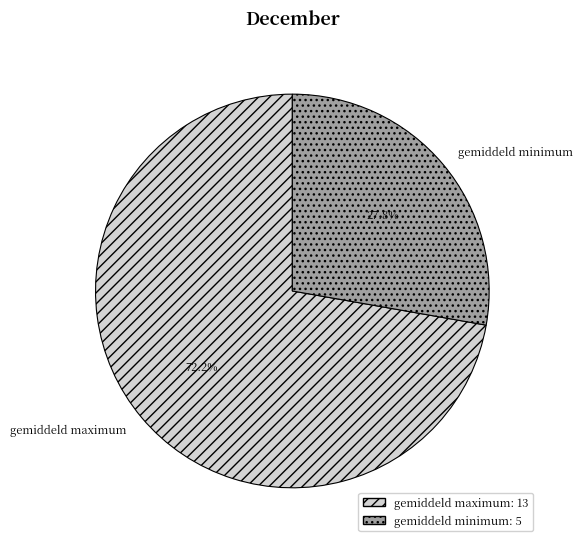

Approximately how many times larger is the value at gemiddeld minimum compared to gemiddeld maximum?

0.4